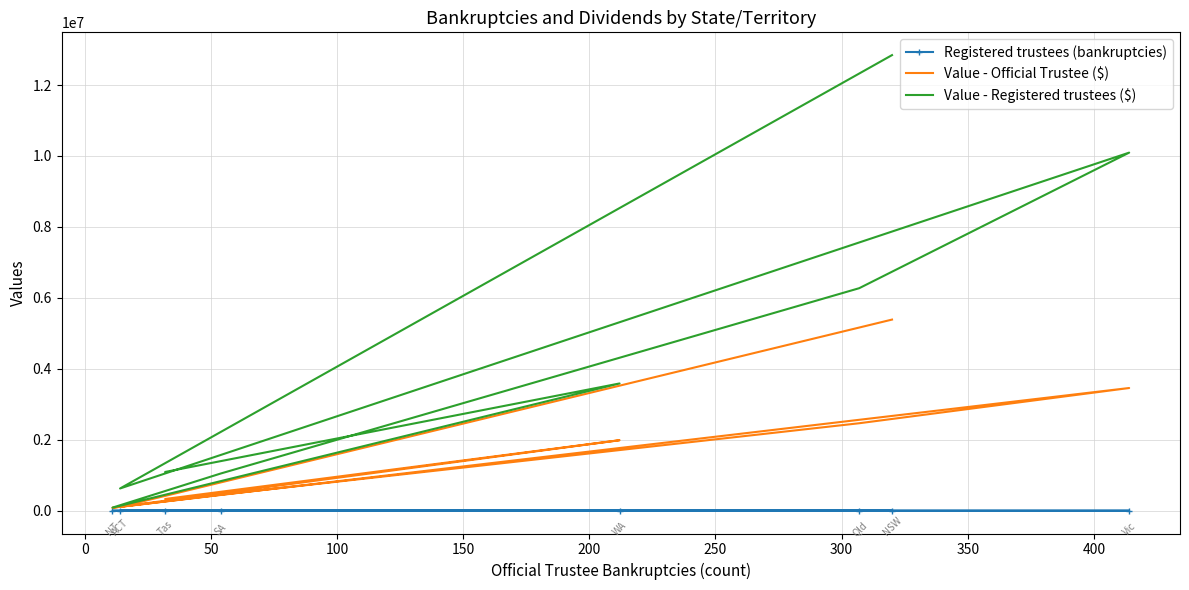

Which series has the largest total across all categories?

Value - Registered trustees ($)